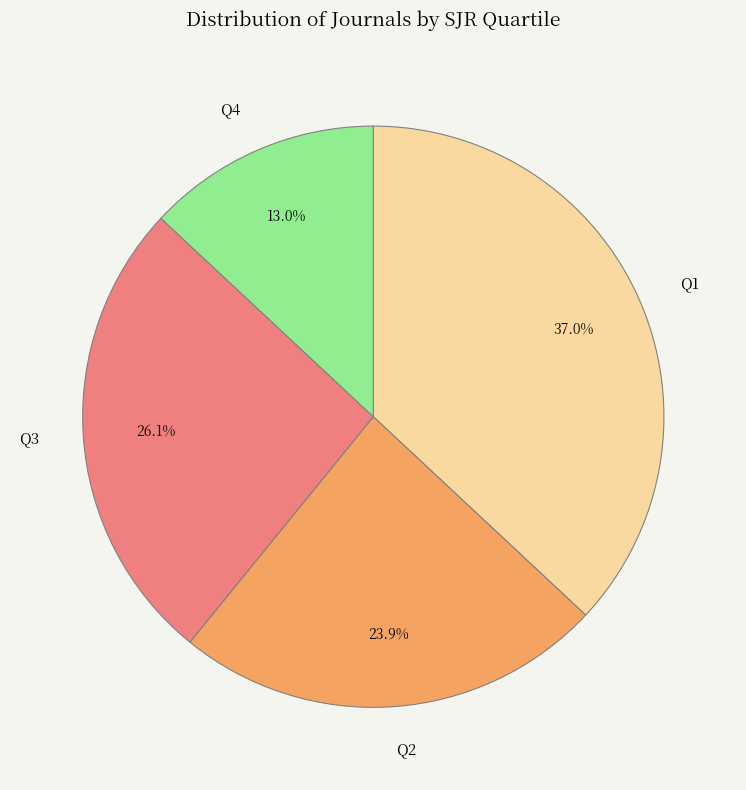

Rank the categories by value from highest to lowest.

Q1, Q3, Q2, Q4